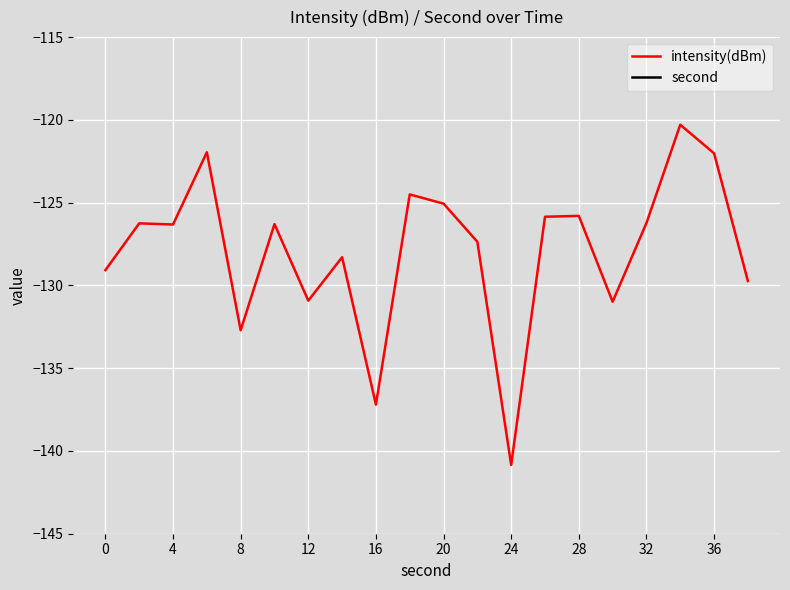

Reading left to right, transcribe all the data shown in this chart.

intensity(dBm): -129.1	-126.3	-126.3	-122.0	-132.7	-126.3	-130.9	-128.3	-137.2	-124.5	-125.1	-127.4	-140.8	-125.9	-125.8	-131.0	-126.2	-120.3	-122.0	-129.7
second: 0.0	2.0	4.0	6.0	8.0	10.0	12.0	14.0	16.0	18.0	20.0	22.0	24.0	26.0	28.0	30.0	32.0	34.0	36.0	38.0